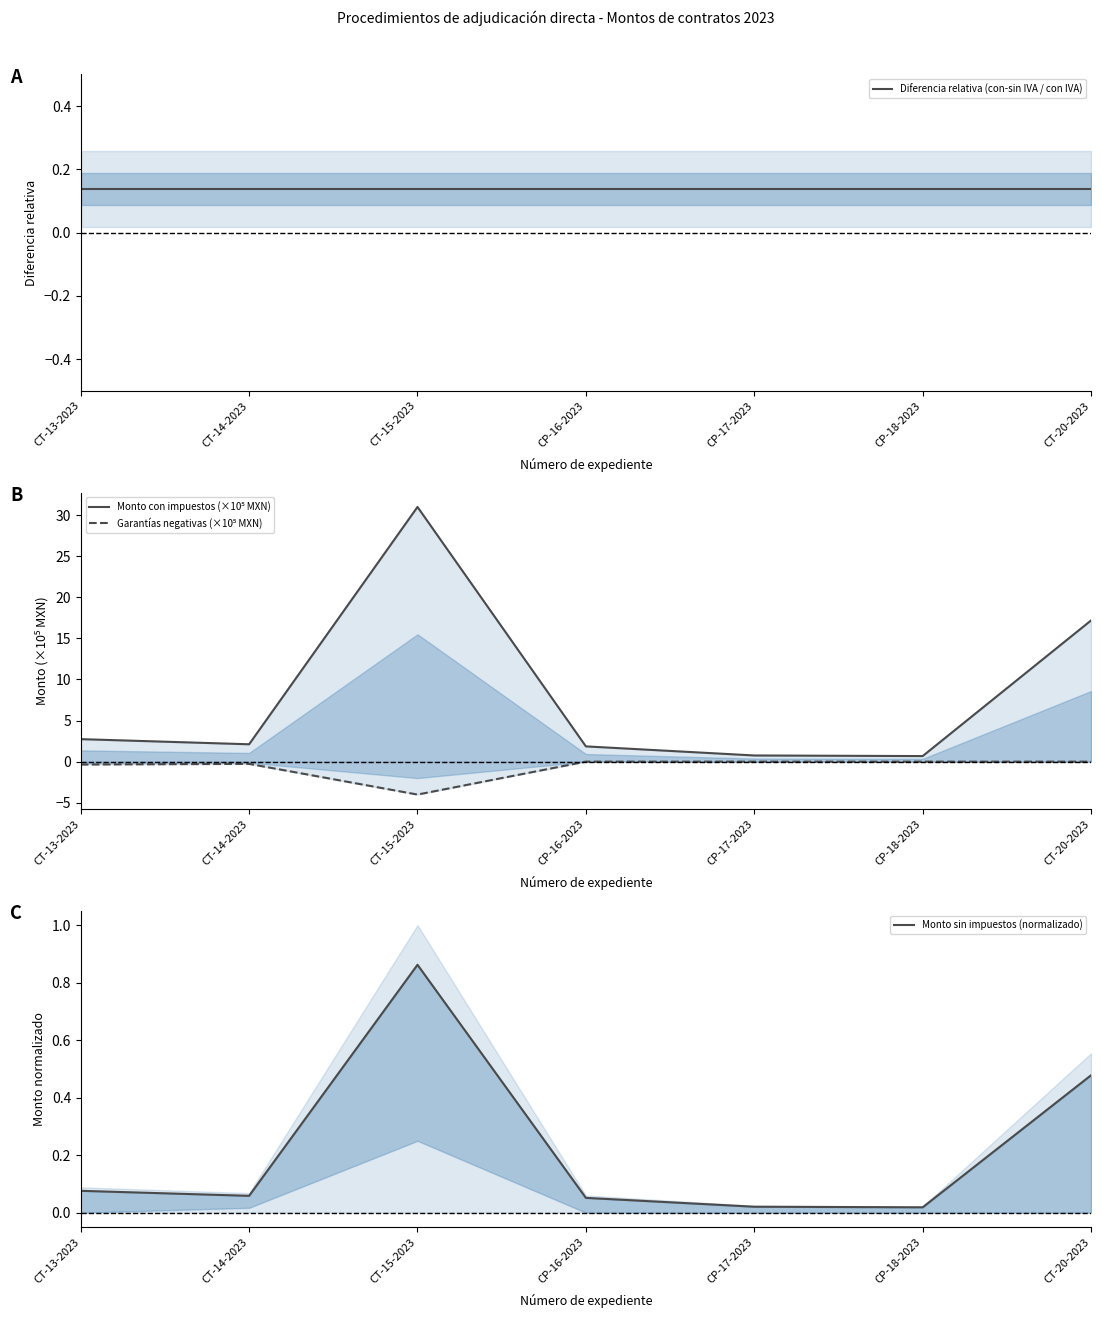

Where is the first local minimum for Monto sin impuestos (normalizado)?

CT-14-2023